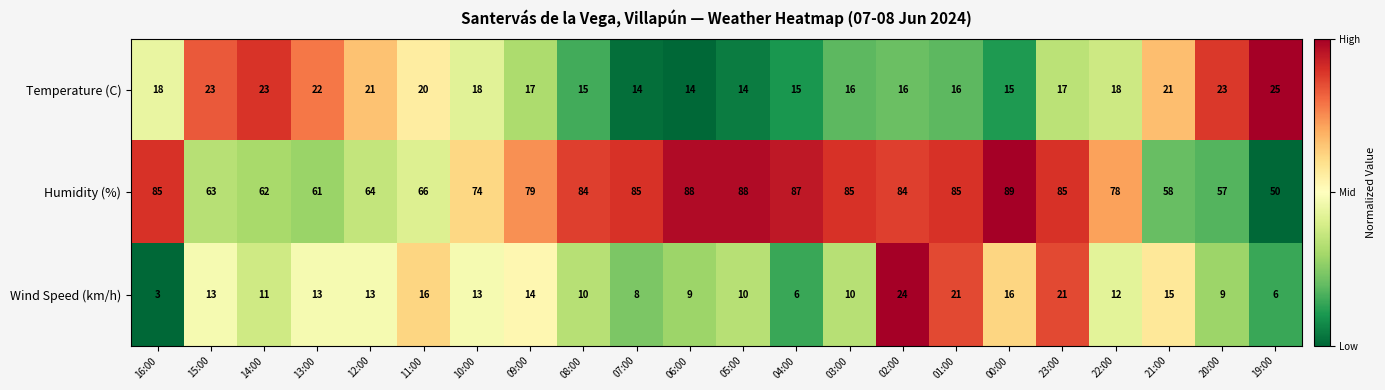

What is the sum of the Wind Speed (km/h) values at 00:00 and 03:00?

26